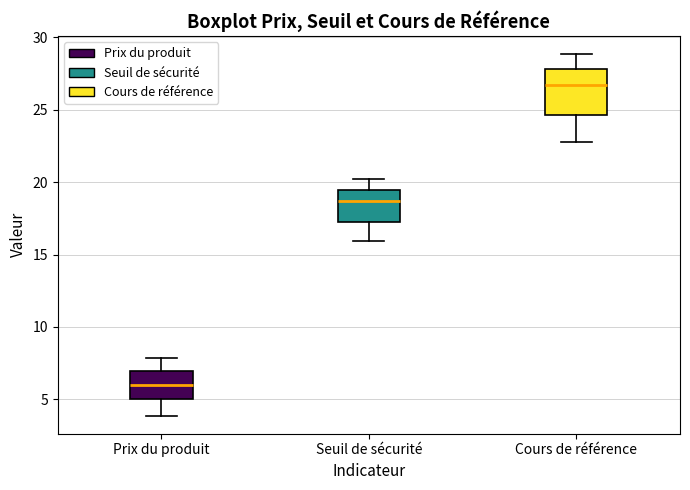

Reading left to right, transcribe this box plot: for each box, give where its median line is, the range the box spans, and where its two whiskers end, as read against the y-axis. The values are not printed on the chart, so give them approximately, as read against the axis.

Prix du produit: median 6.0, box 5.0 to 7.0, whiskers 4.0 to 8.0
Seuil de sécurité: median 18.5, box 17.5 to 19.5, whiskers 16.0 to 20.0
Cours de référence: median 26.5, box 24.5 to 28.0, whiskers 23.0 to 29.0